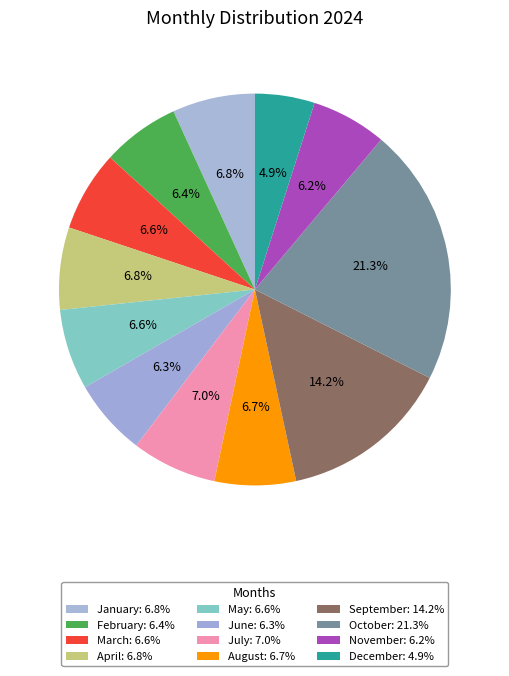

Which has a higher value, May or July?

July